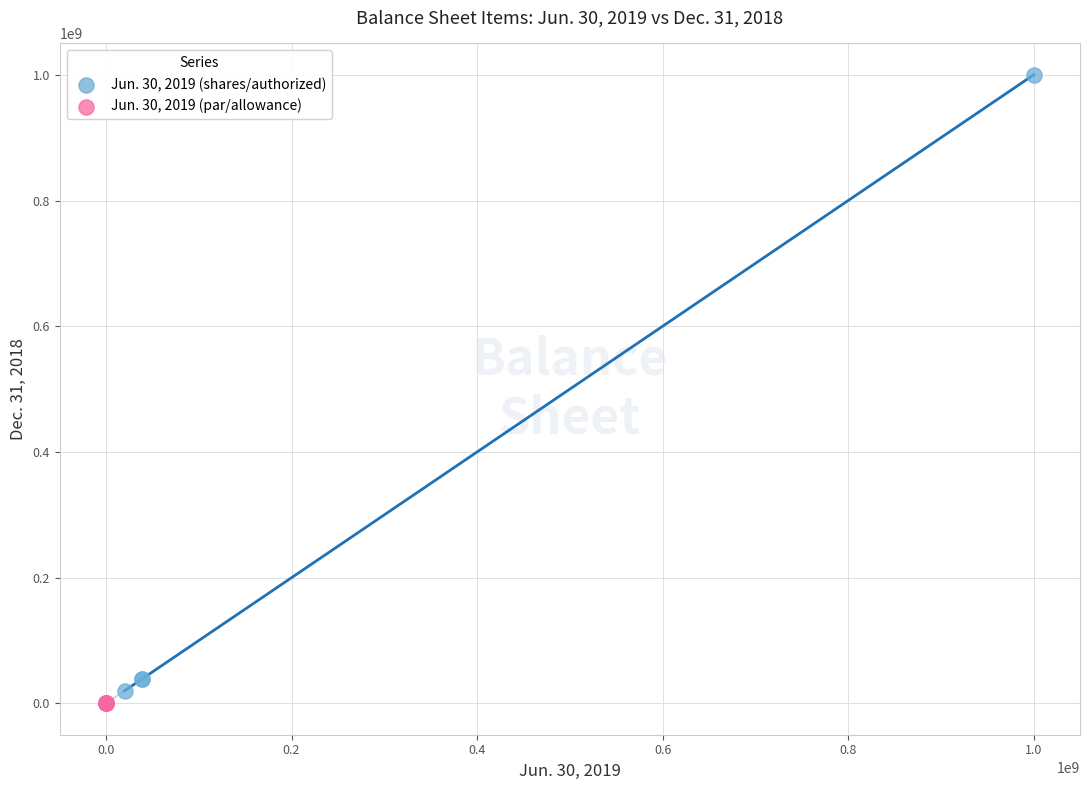

Which series contains the lowest Y value?

Jun. 30, 2019 (par/allowance)